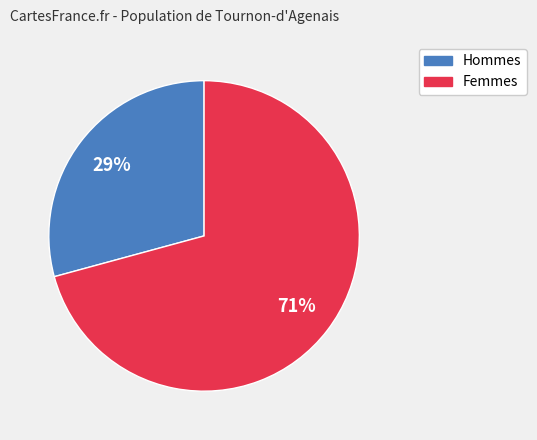

The Hommes slice represents 21% of the pie. True or false?

False